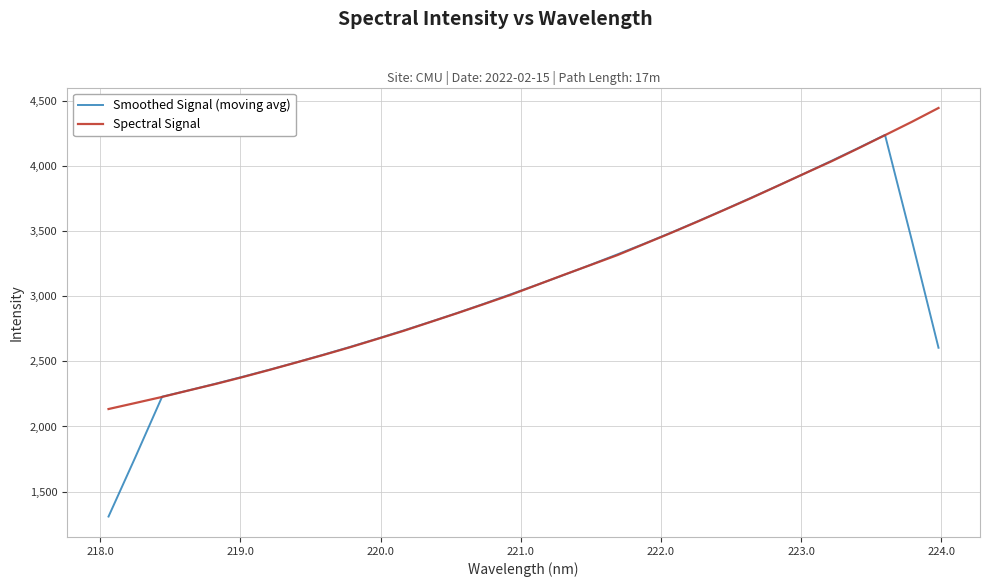

Which series has the widest spread of values?

Smoothed Signal (moving avg)